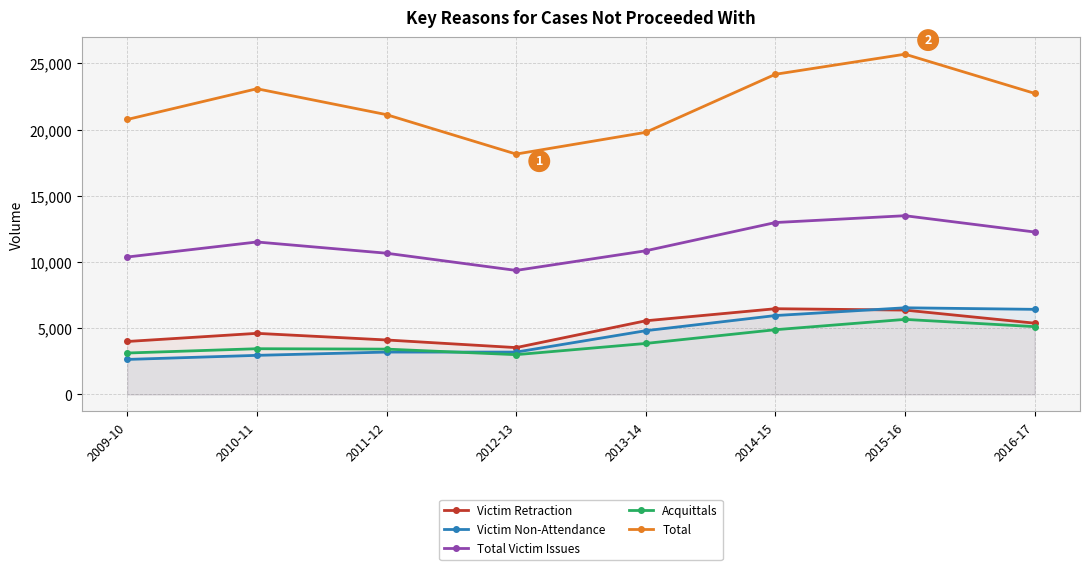

How many data points in Total are above 22737?

3